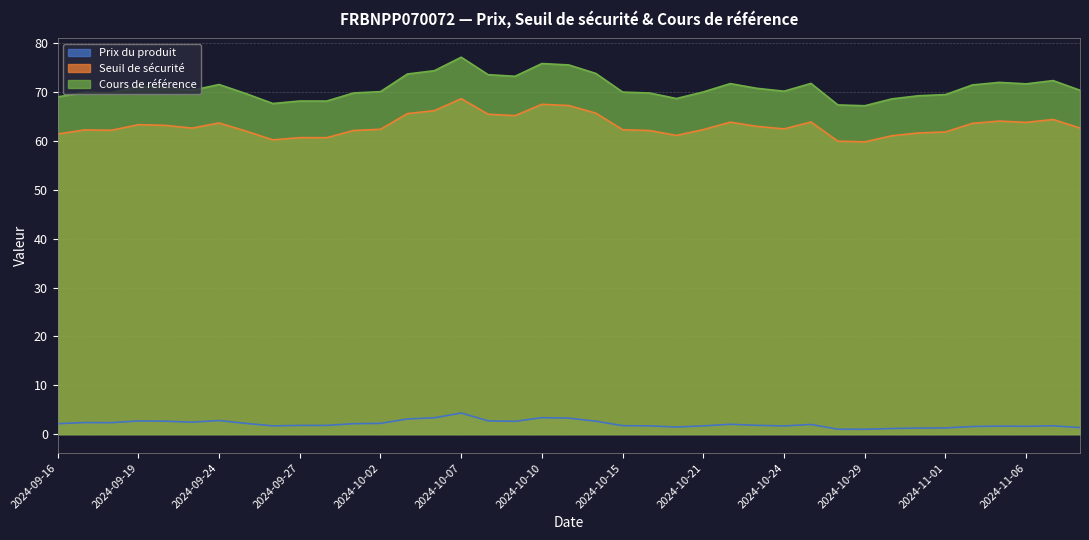

True or false: Seuil de sécurité has more than 2 points higher than both neighbors.

True